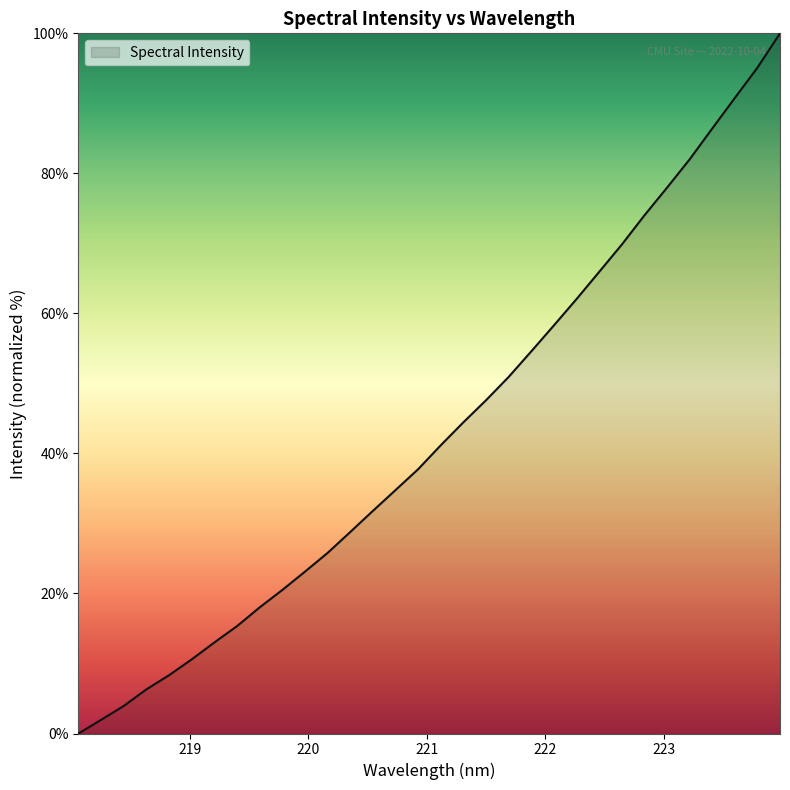

What is the maximum value shown in the chart?

100.0